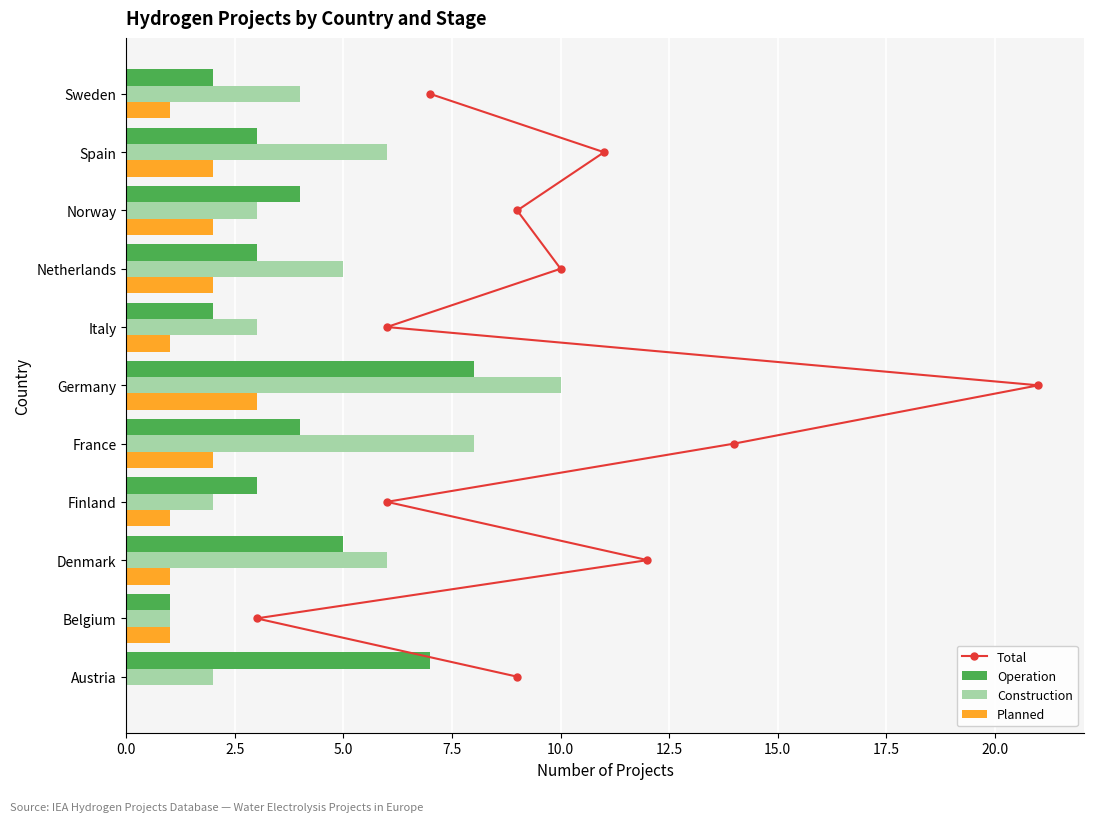

What value does the Construction series have at Denmark?

6